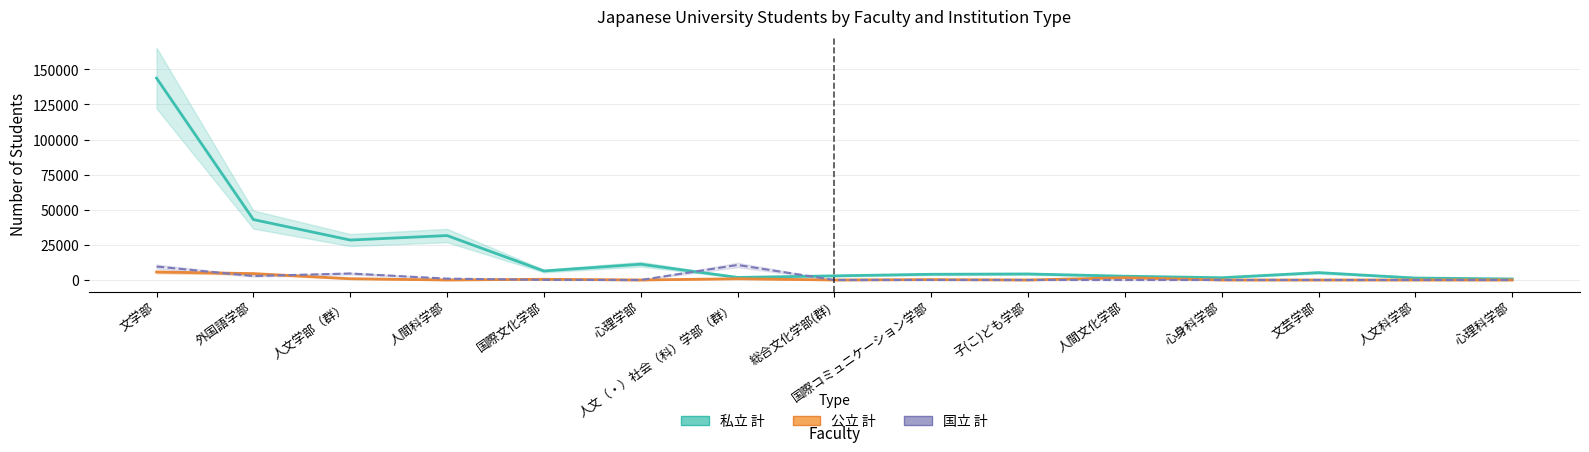

What are all the series names shown in the legend?

私立 計, 公立 計, 国立 計